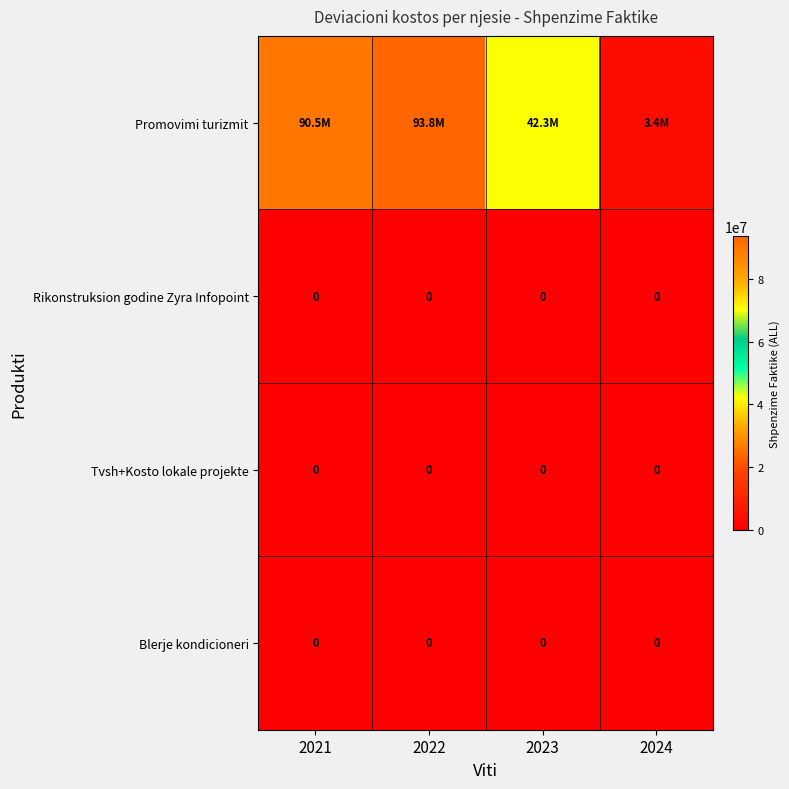

Is it true that Tvsh+Kosto lokale projekte equals 0 at 2023?

True